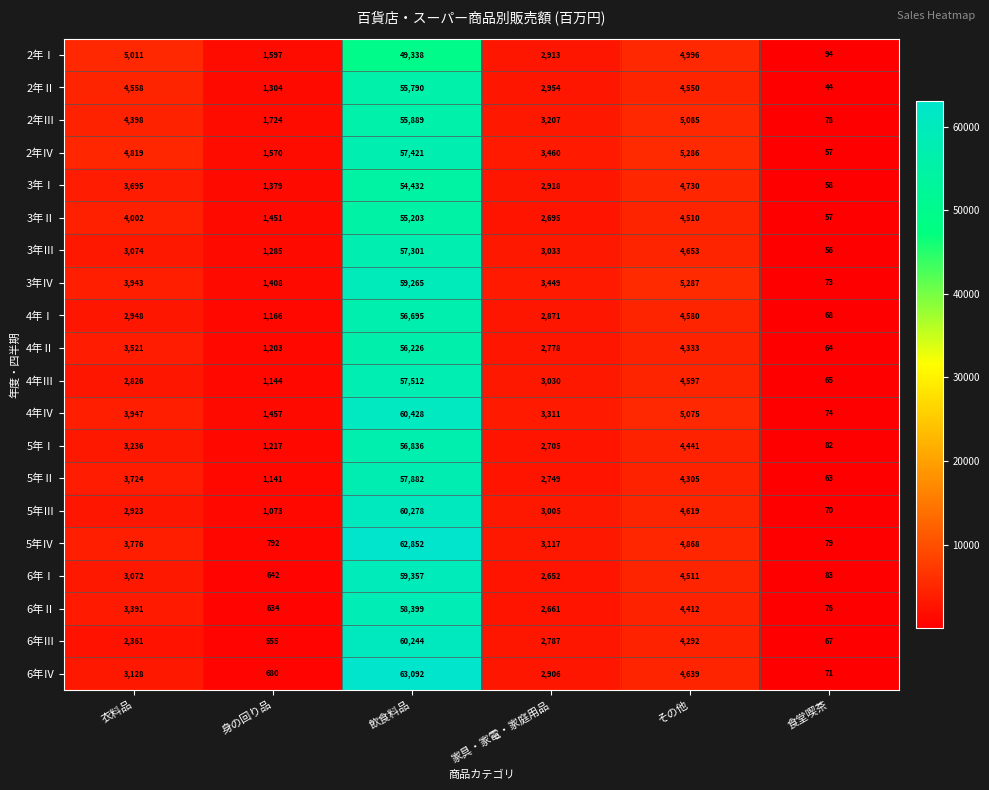

What is the approximate value of 3年Ⅱ at その他?

4510